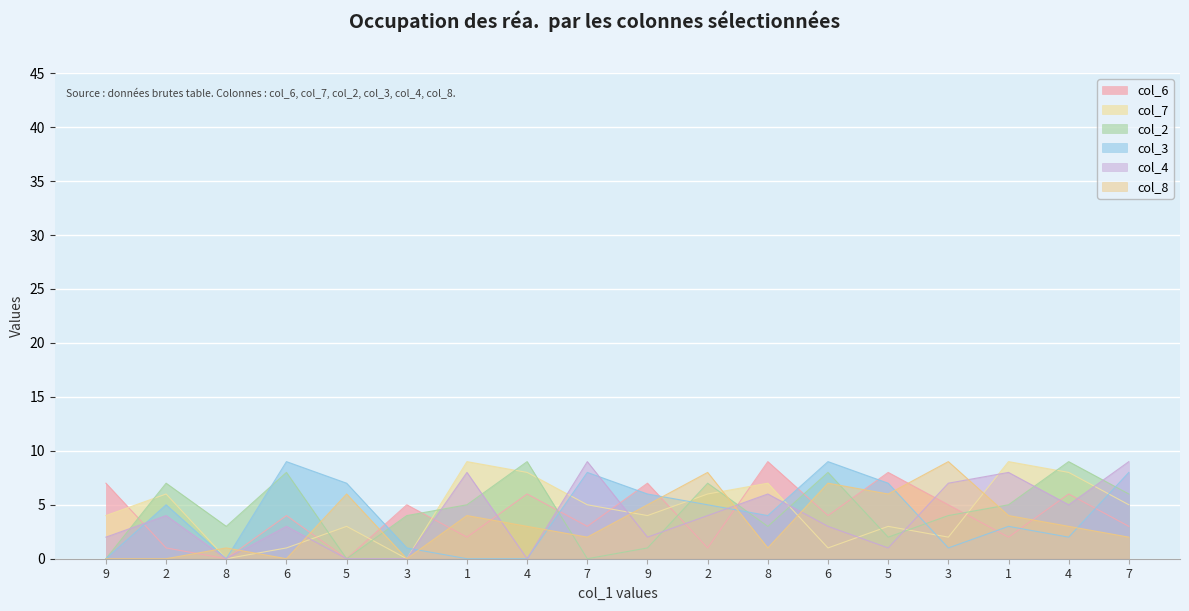

What are all the series names shown in the legend?

col_6, col_7, col_2, col_3, col_4, col_8